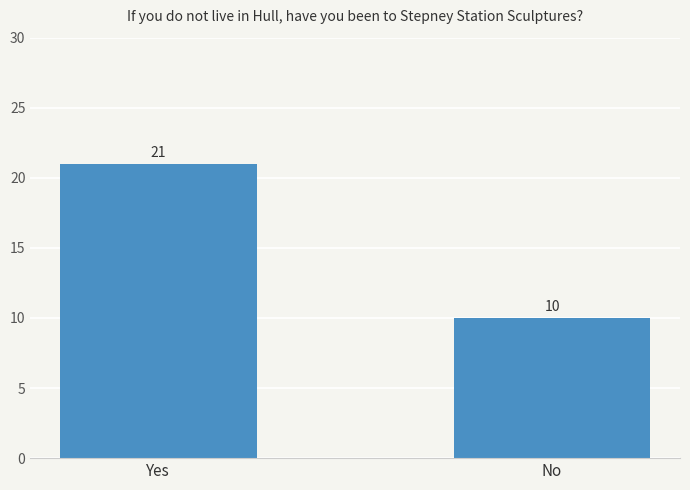

List the labels in order of value, largest first.

Yes, No